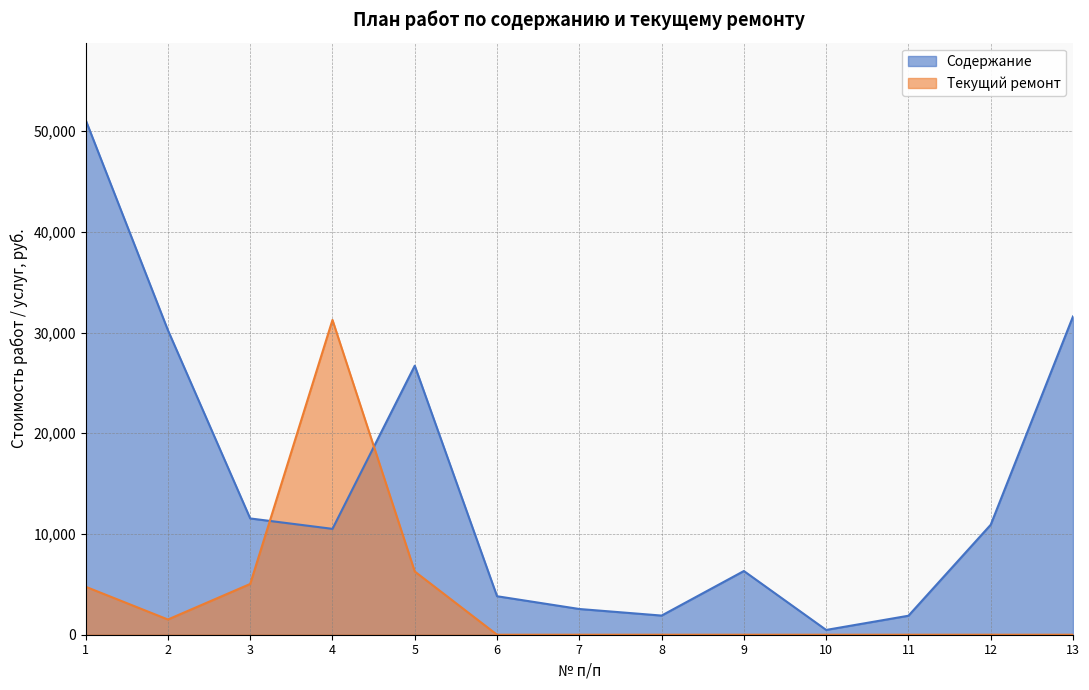

Where is the first local maximum for Текущий ремонт?

4